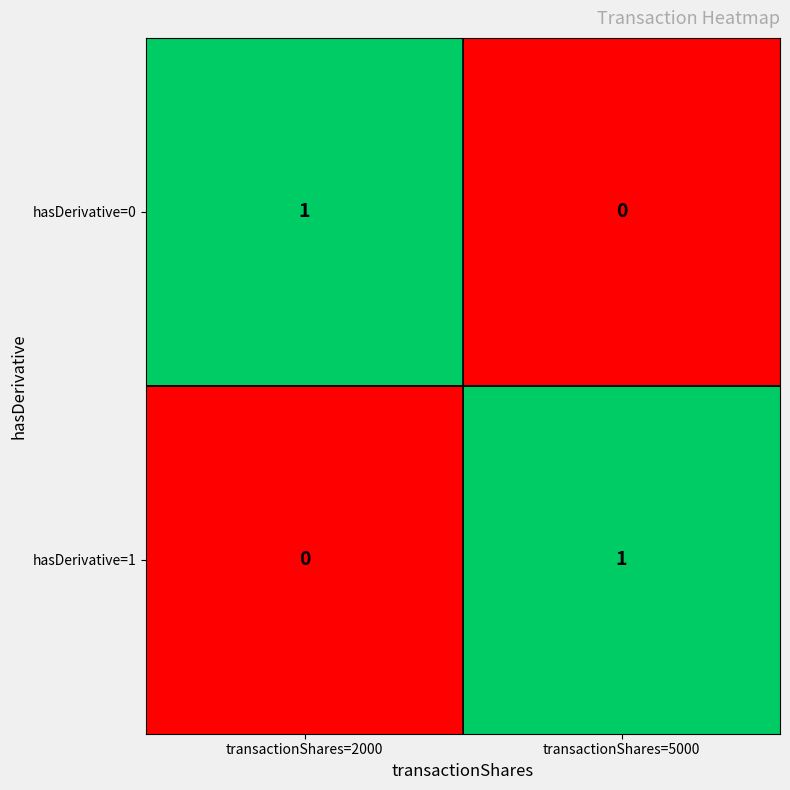

What is the maximum value shown in the chart?

1